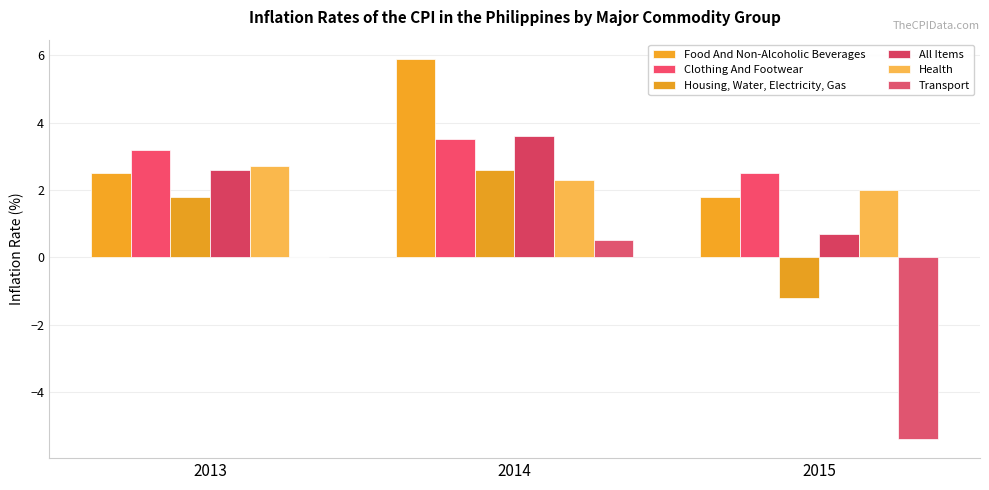

What are all the series names shown in the legend?

Food And Non-Alcoholic Beverages, Clothing And Footwear, Housing, Water, Electricity, Gas, All Items, Health, Transport